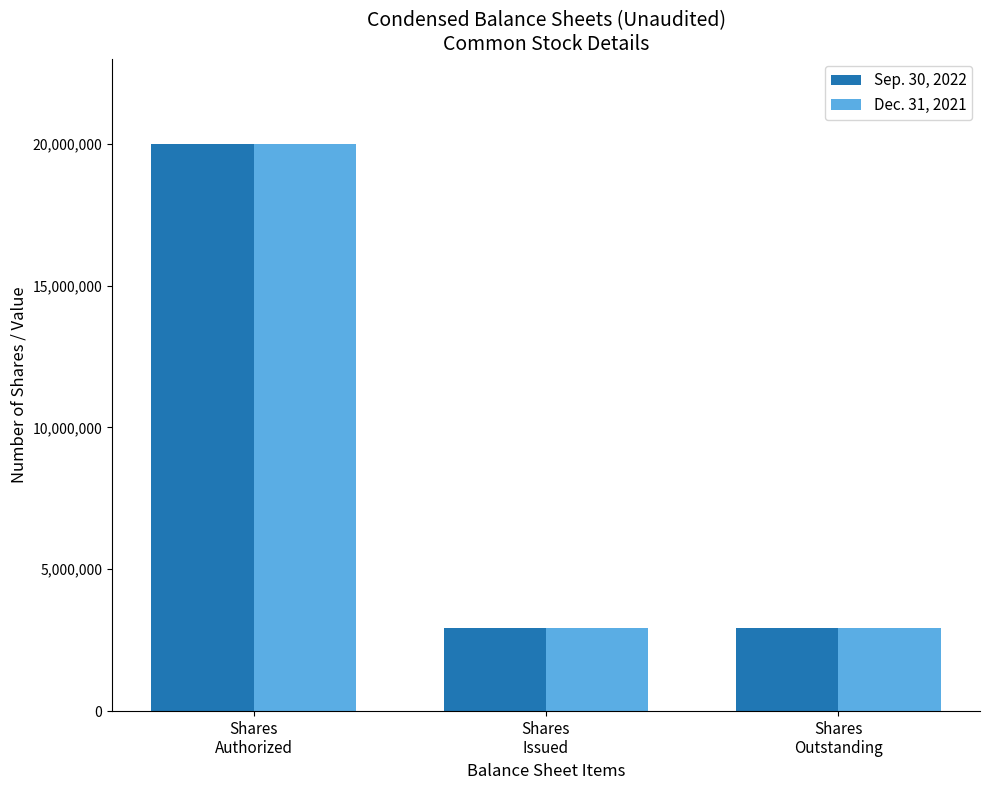

Are the bars grouped side by side (vs. stacked)?

Yes